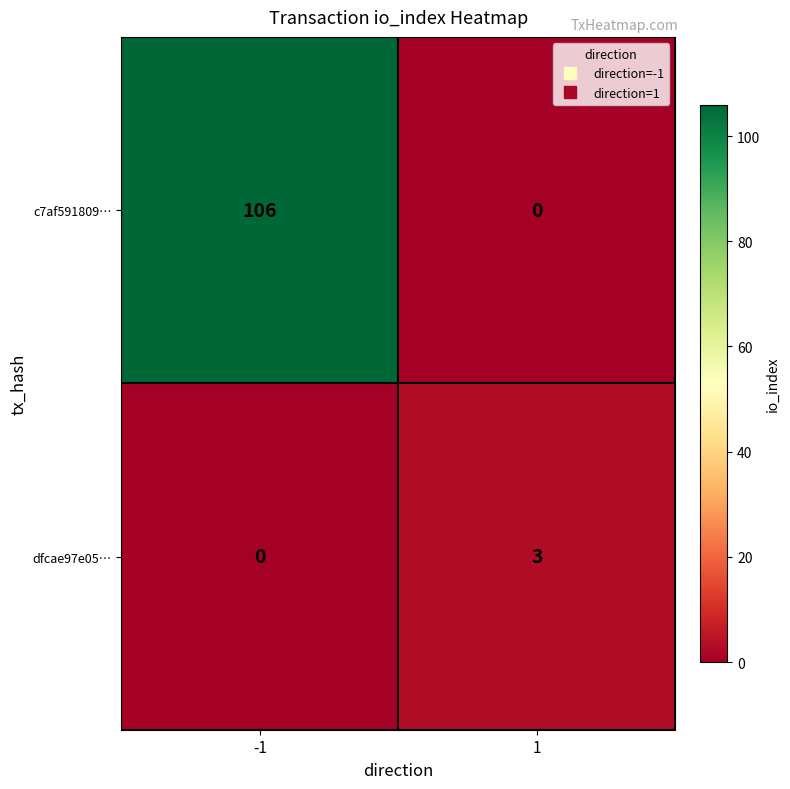

What is the difference between the maximum and minimum values in the dfcae97e05… series?

3